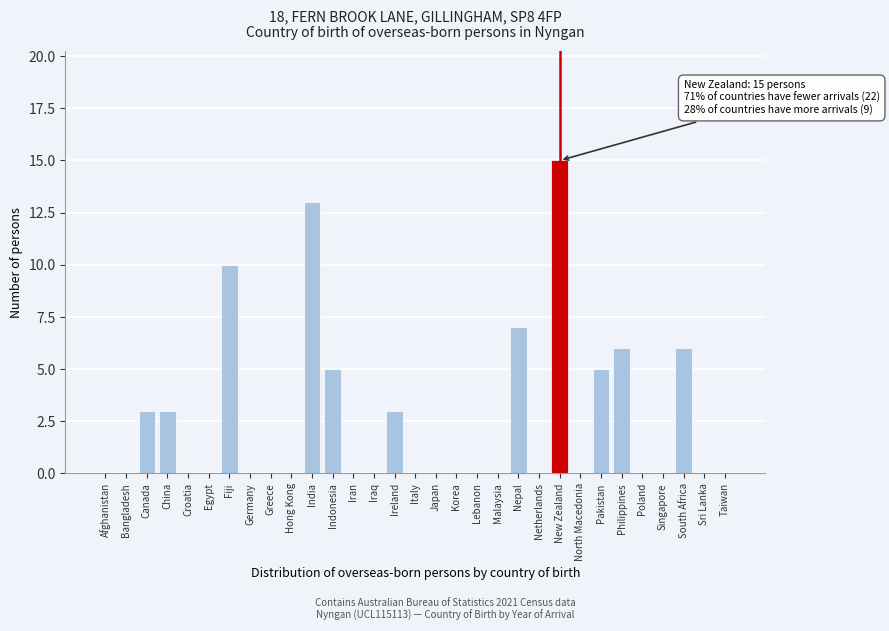

True or false: the data shows 24 at New Zealand.

False